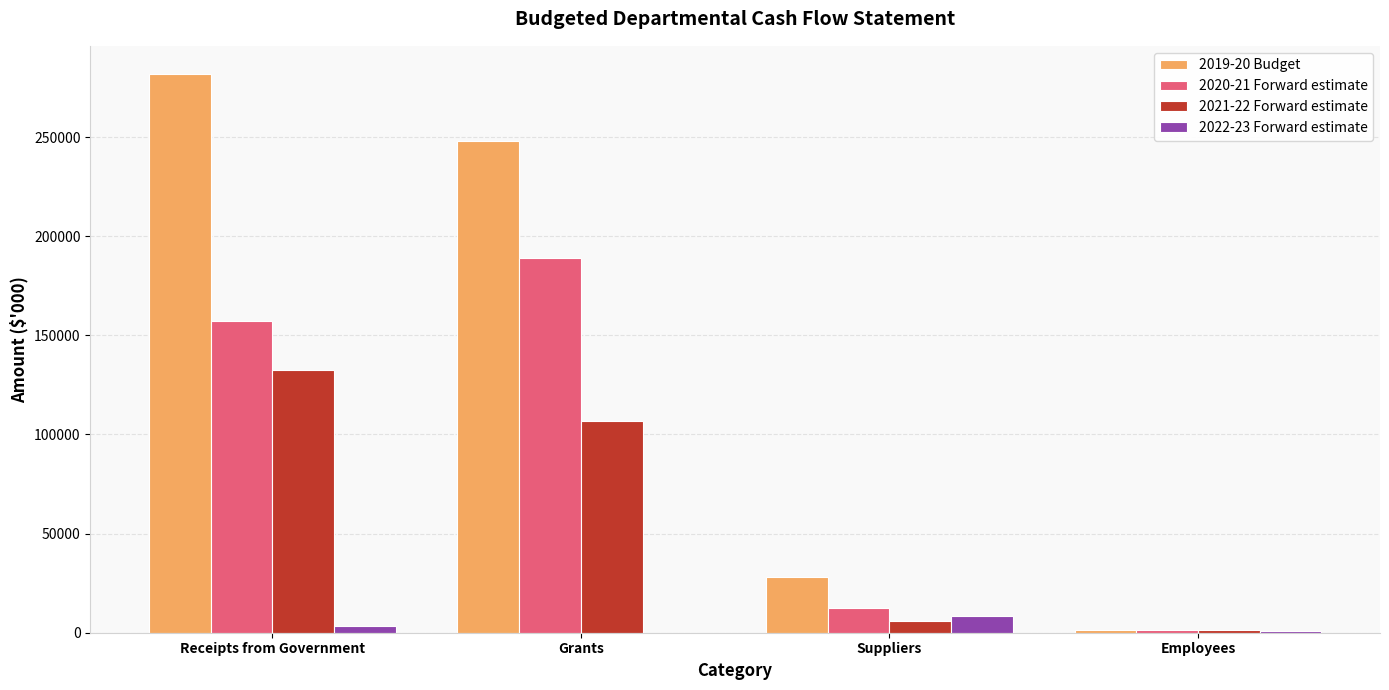

What is the total value across all series at Employees?

5279